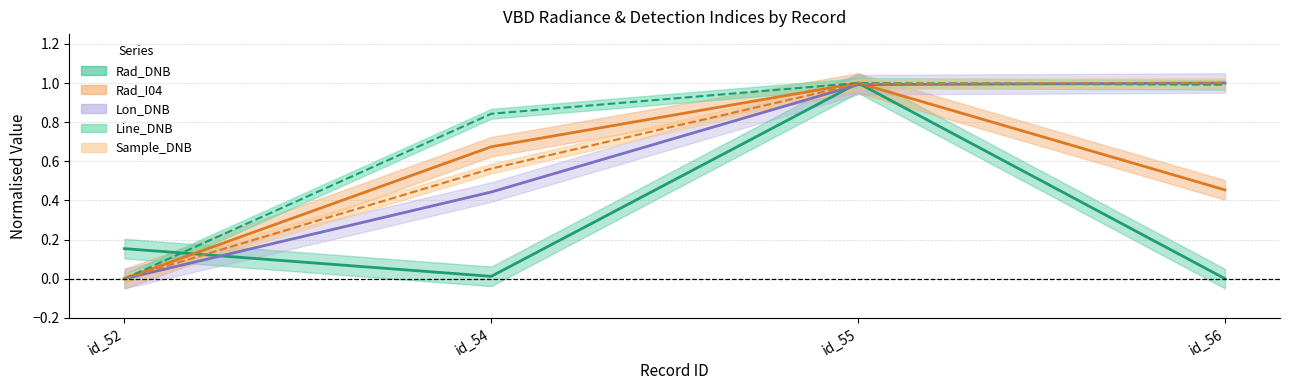

Rank the series by their maximum value, from highest to lowest.

Rad_DNB, Rad_I04, Lon_DNB, Line_DNB, Sample_DNB